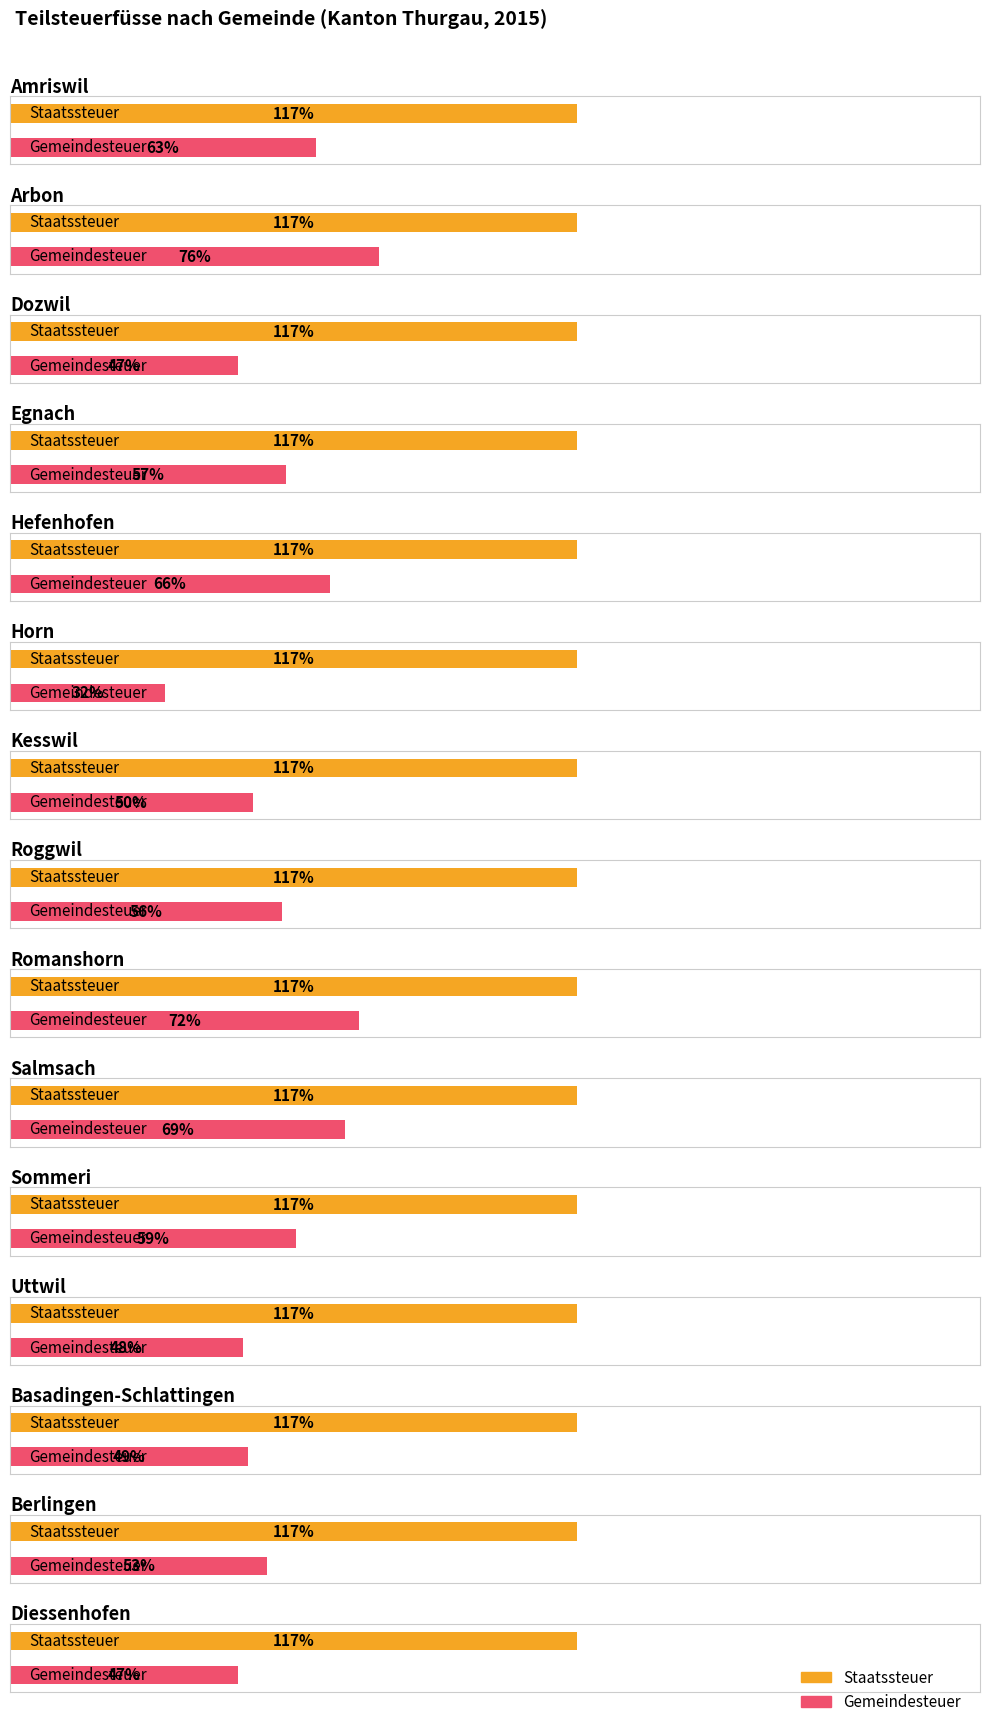

What is the value of the Staatssteuer bar at the 8th from the left?

117